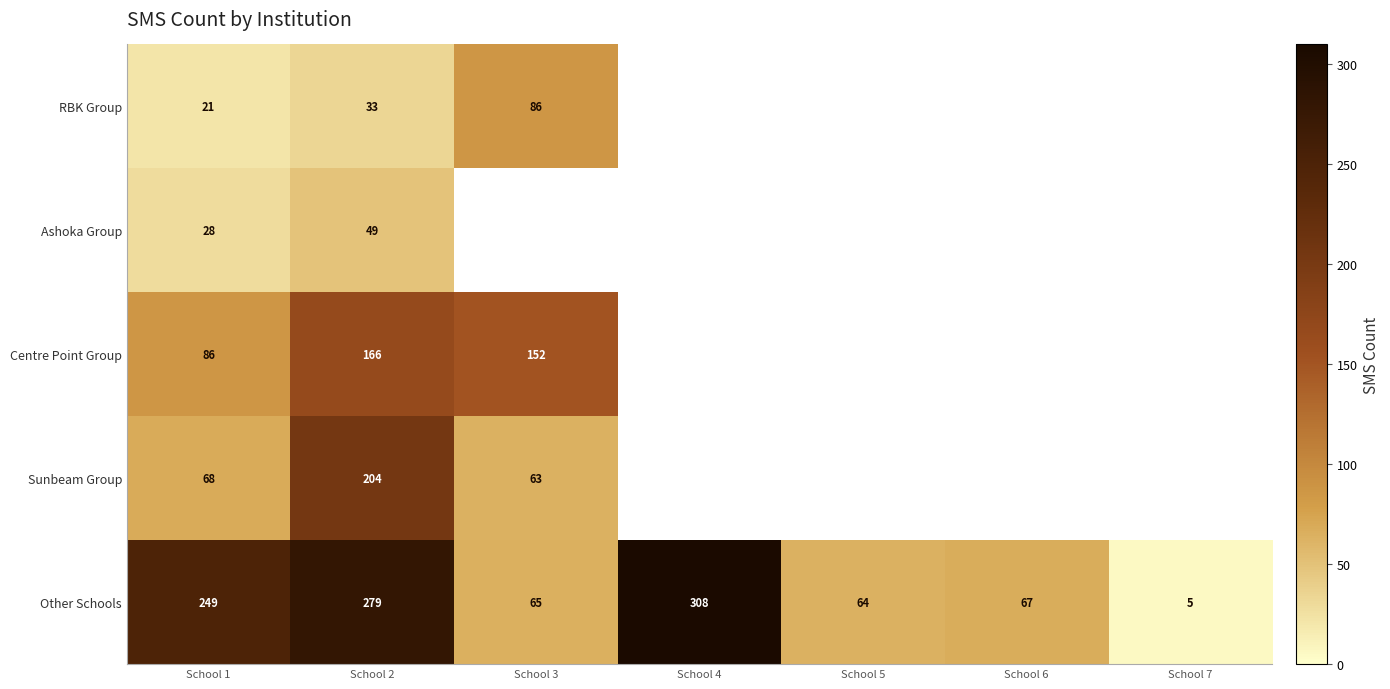

What is the difference between the Other Schools values at School 2 and School 7?

274